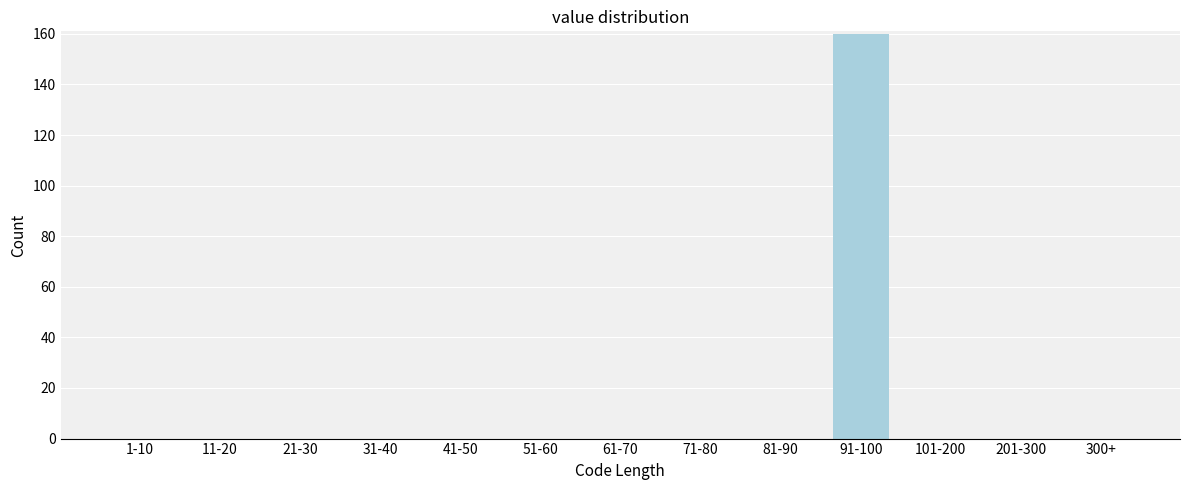

Reading right to left, list all the values displayed in this chart.

300+=0	201-300=0	101-200=0	91-100=160	81-90=0	71-80=0	61-70=0	51-60=0	41-50=0	31-40=0	21-30=0	11-20=0	1-10=0